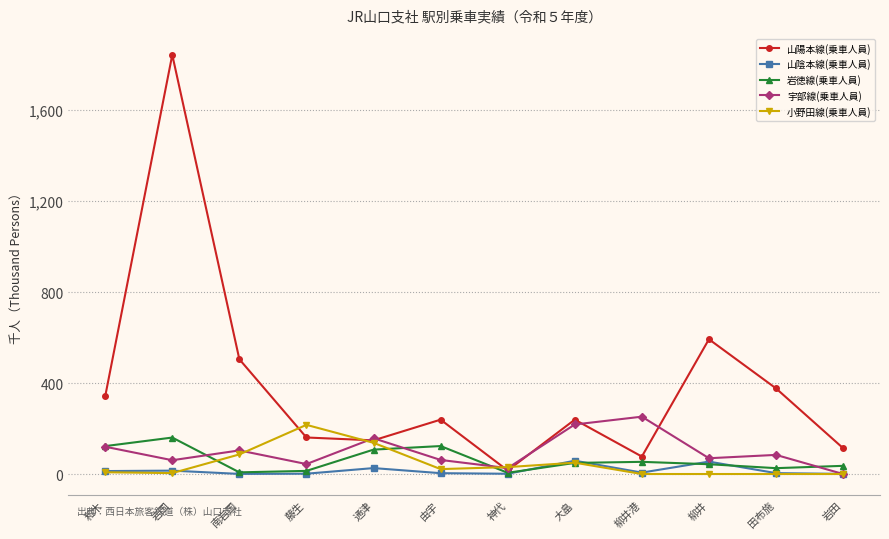

Between 通津 and 由宇, which series saw the biggest shift?

小野田線(乗車人員)